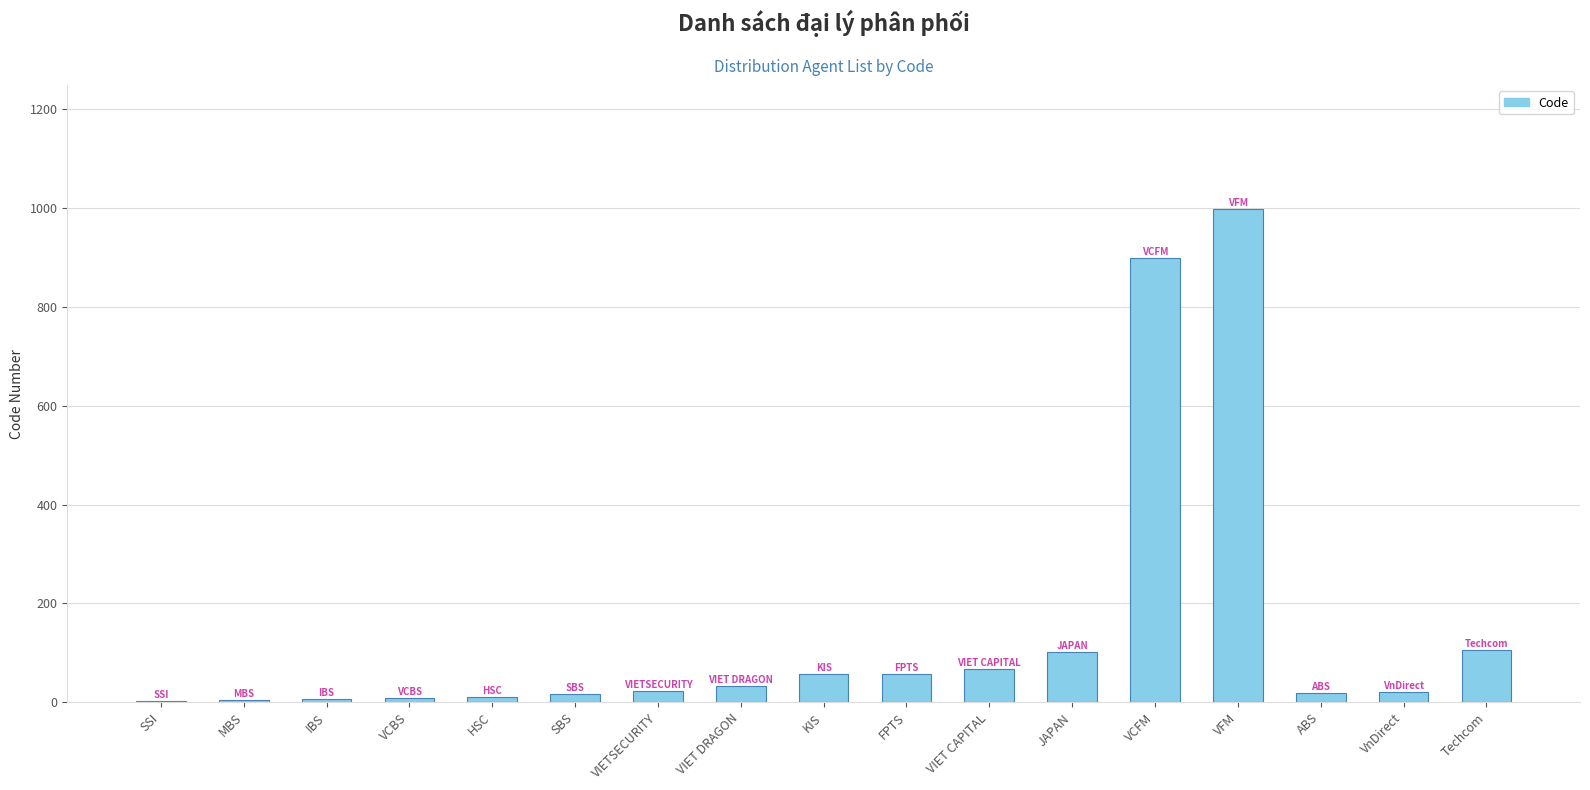

What is the sum of all values?

2435